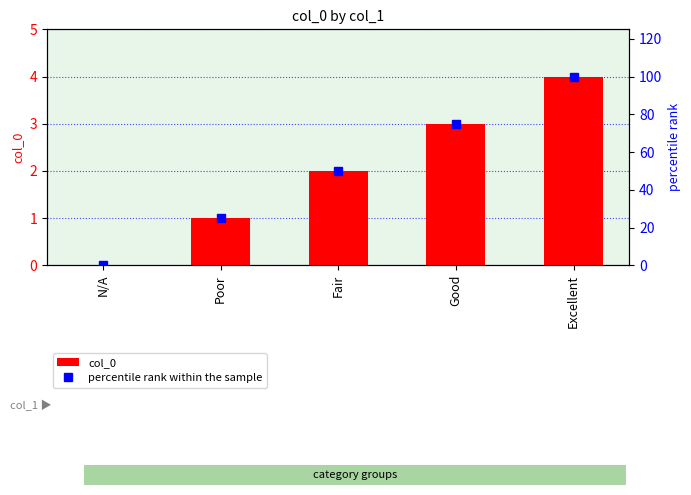

What is the spread (max minus min) of values at Good?

72